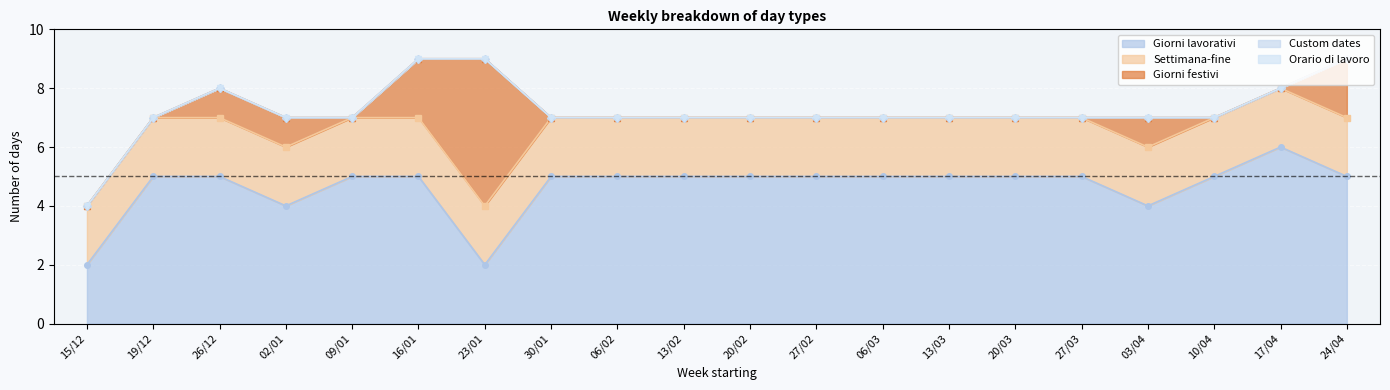

True or false: Giorni festivi has a value of 2 at 19/12.

False